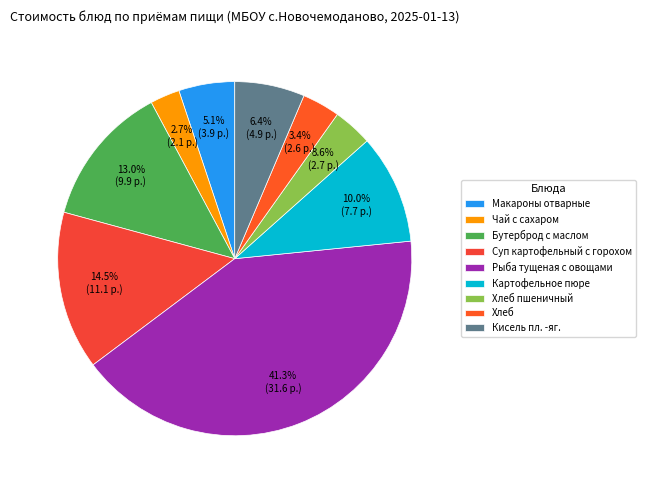

How many segments does this pie chart have?

9